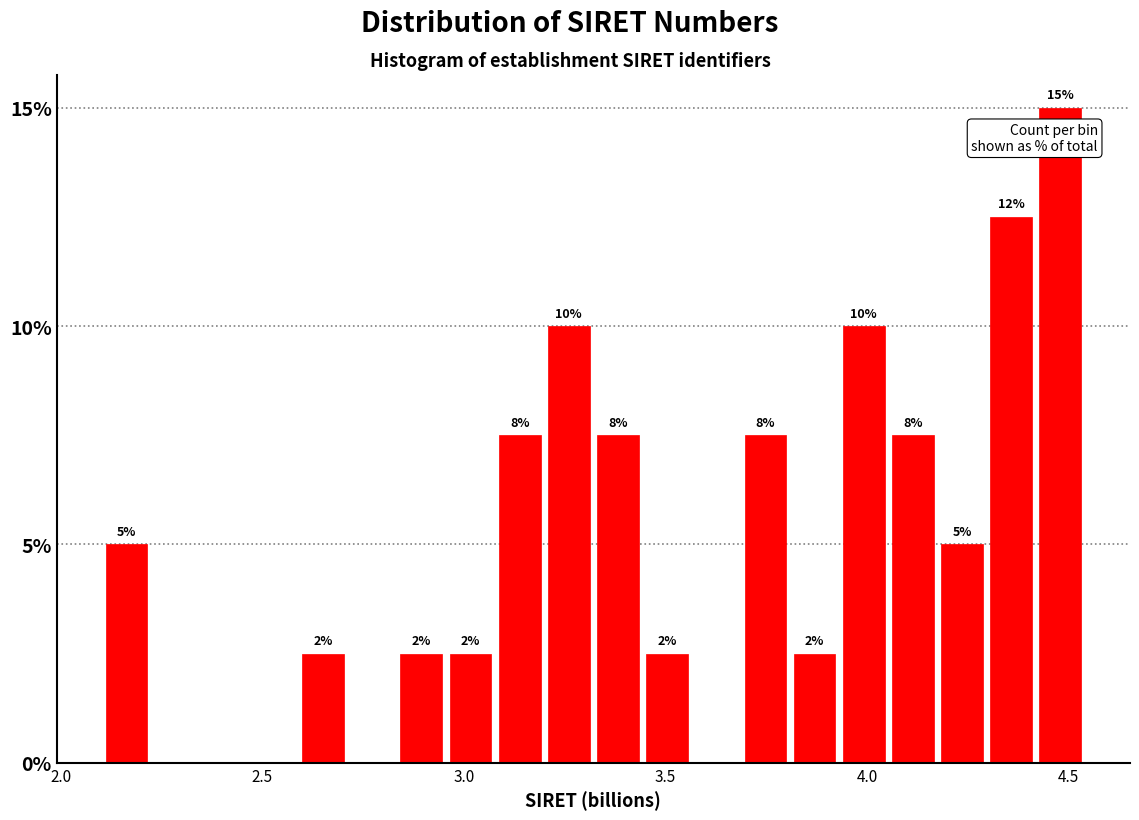

Around what value on the x-axis is the tallest bar? Give the approximate position of its centre, as read against the axis.

4.50